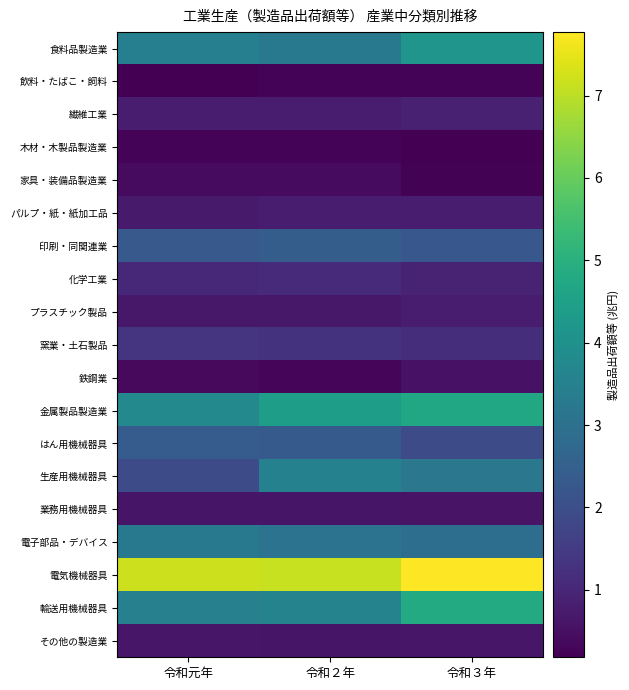

Reading left to right, transcribe all the data shown in this chart.

食料品製造業: 令和元年=3.5	令和２年=3.3	令和３年=4.1
飲料・たばこ・飼料: 令和元年=0.2	令和２年=0.2	令和３年=0.3
繊維工業: 令和元年=0.8	令和２年=0.7	令和３年=0.9
木材・木製品製造業: 令和元年=0.3	令和２年=0.2	令和３年=0.2
家具・装備品製造業: 令和元年=0.4	令和２年=0.4	令和３年=0.2
パルプ・紙・紙加工品: 令和元年=0.7	令和２年=0.8	令和３年=0.8
印刷・同関連業: 令和元年=2.3	令和２年=2.4	令和３年=2.2
化学工業: 令和元年=1.0	令和２年=1.1	令和３年=0.9
プラスチック製品: 令和元年=0.7	令和２年=0.7	令和３年=0.8
窯業・土石製品: 令和元年=1.3	令和２年=1.3	令和３年=1.2
鉄鋼業: 令和元年=0.4	令和２年=0.3	令和３年=0.6
金属製品製造業: 令和元年=3.7	令和２年=4.4	令和３年=4.7
はん用機械器具: 令和元年=2.4	令和２年=2.3	令和３年=2.0
生産用機械器具: 令和元年=1.9	令和２年=3.5	令和３年=3.2
業務用機械器具: 令和元年=0.6	令和２年=0.6	令和３年=0.6
電子部品・デバイス: 令和元年=3.3	令和２年=3.1	令和３年=2.9
電気機械器具: 令和元年=7.2	令和２年=7.1	令和３年=7.8
輸送用機械器具: 令和元年=3.5	令和２年=3.6	令和３年=4.8
その他の製造業: 令和元年=0.7	令和２年=0.6	令和３年=0.6